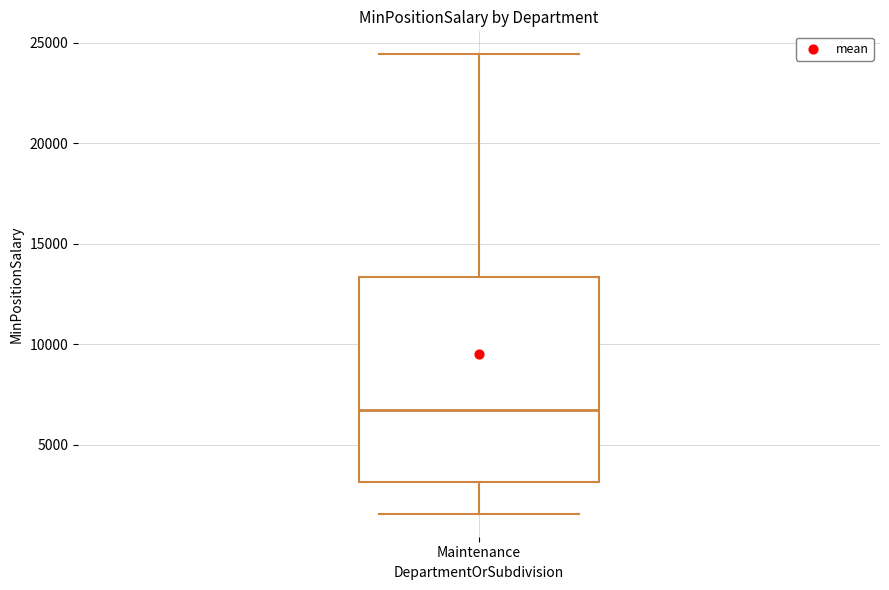

Where is the lower edge of the box for Maintenance on the y-axis? The values are not printed on the chart, so give them approximately, as read against the axis.

3000